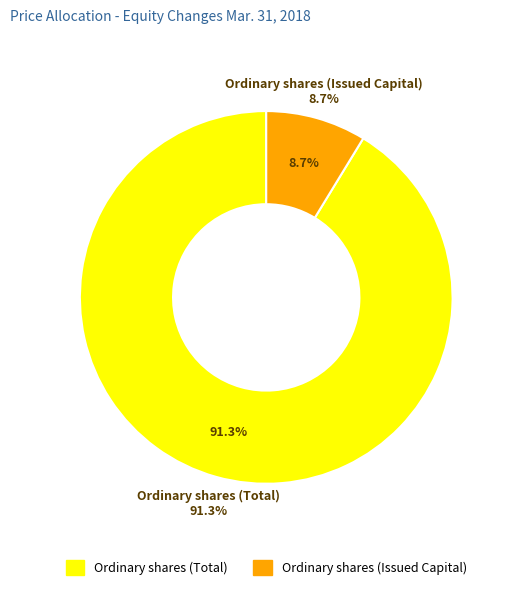

How many slices are in this pie chart?

2